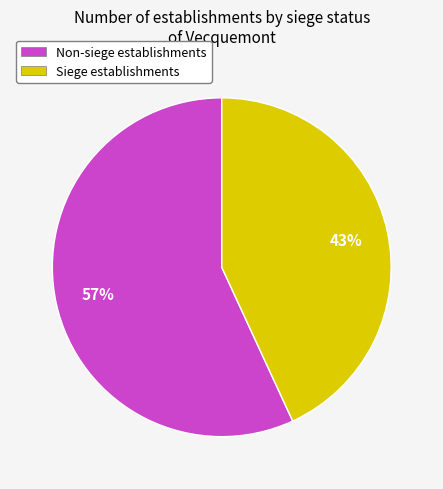

What is the smallest slice in the pie chart?

Siege establishments